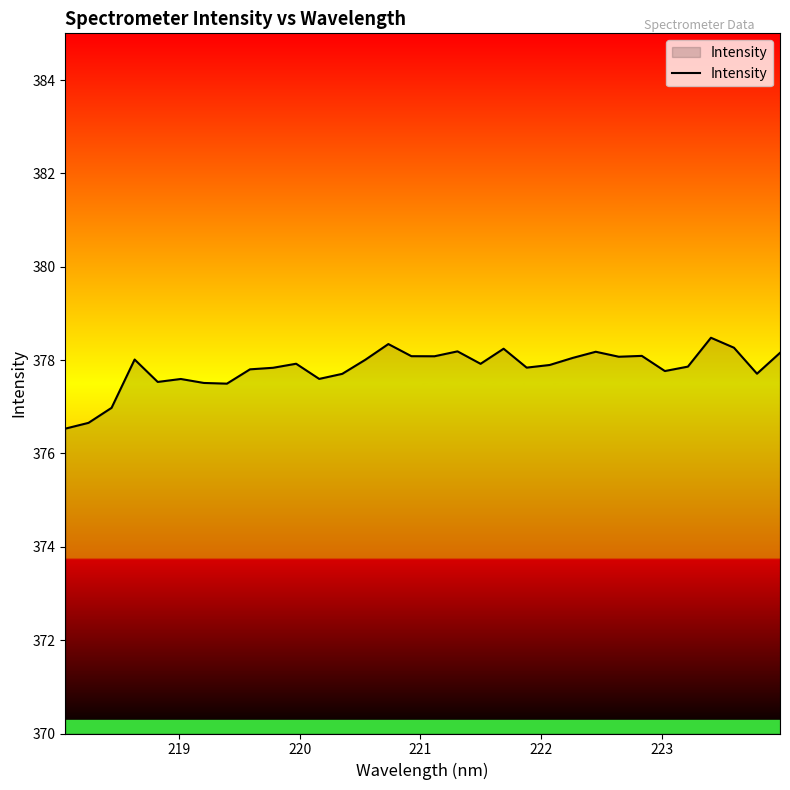

What is the difference between the maximum and minimum values?

1.9